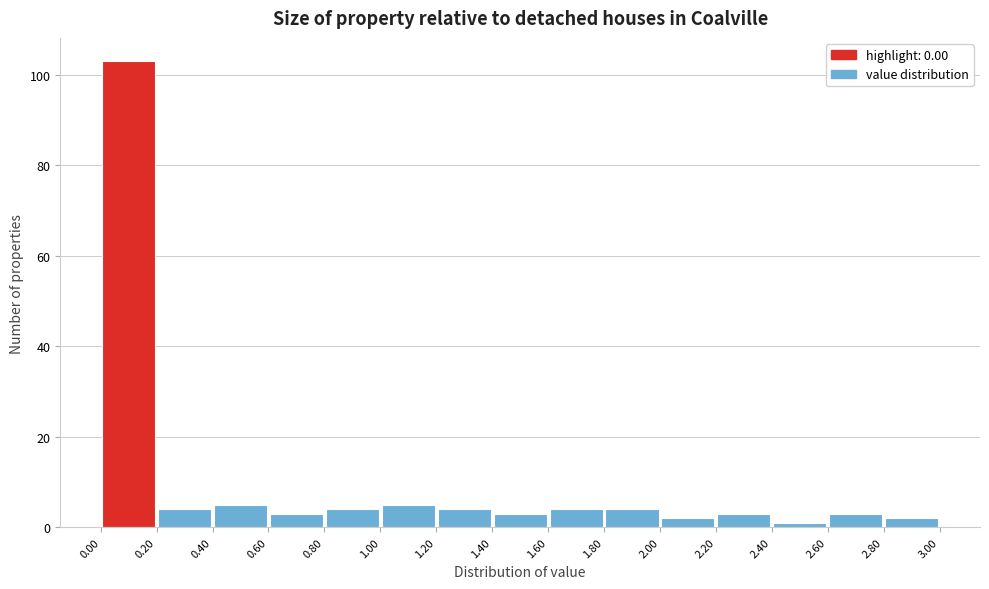

Over which range of the x-axis is the bar tallest?

0.00 to 0.20